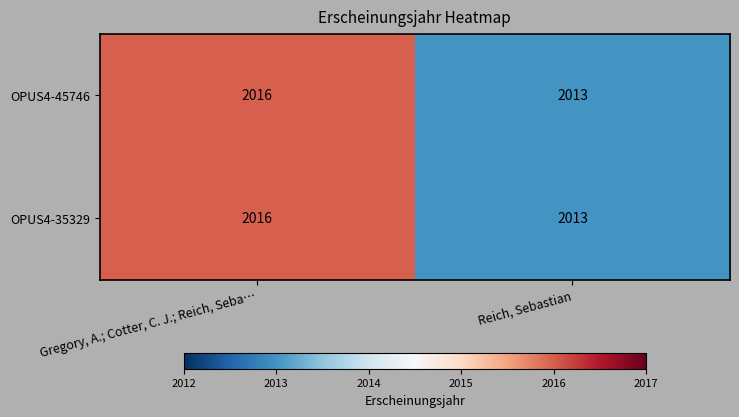

What is the greatest value displayed?

2016